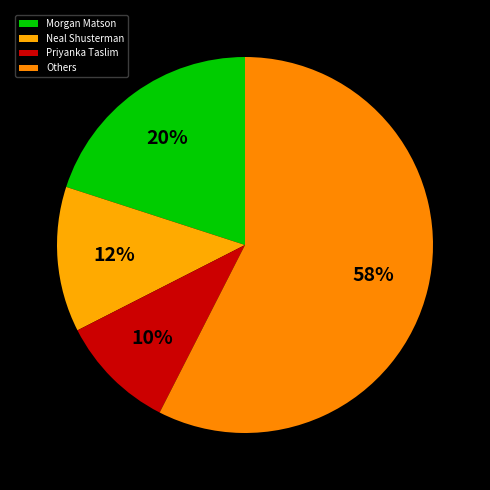

Which slice is the smallest?

Priyanka Taslim